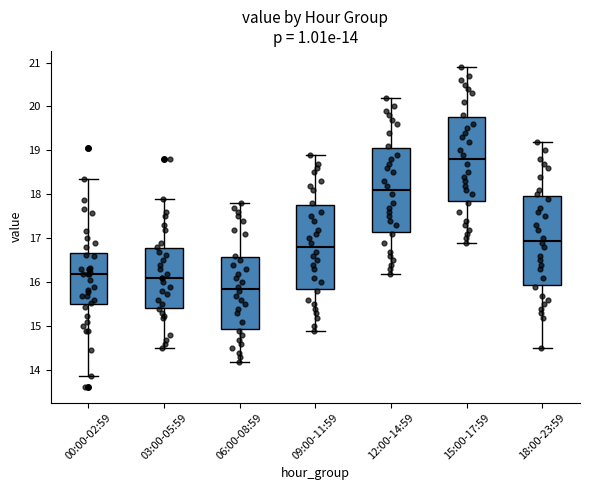

Which box's median line is the highest?

15:00-17:59